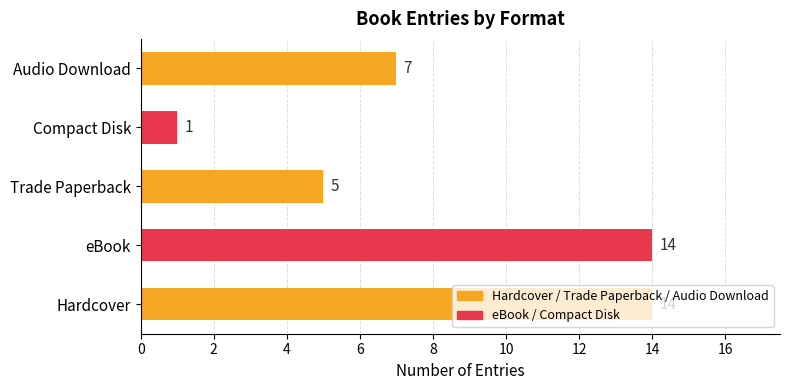

How many values are between 5 and 14?

4